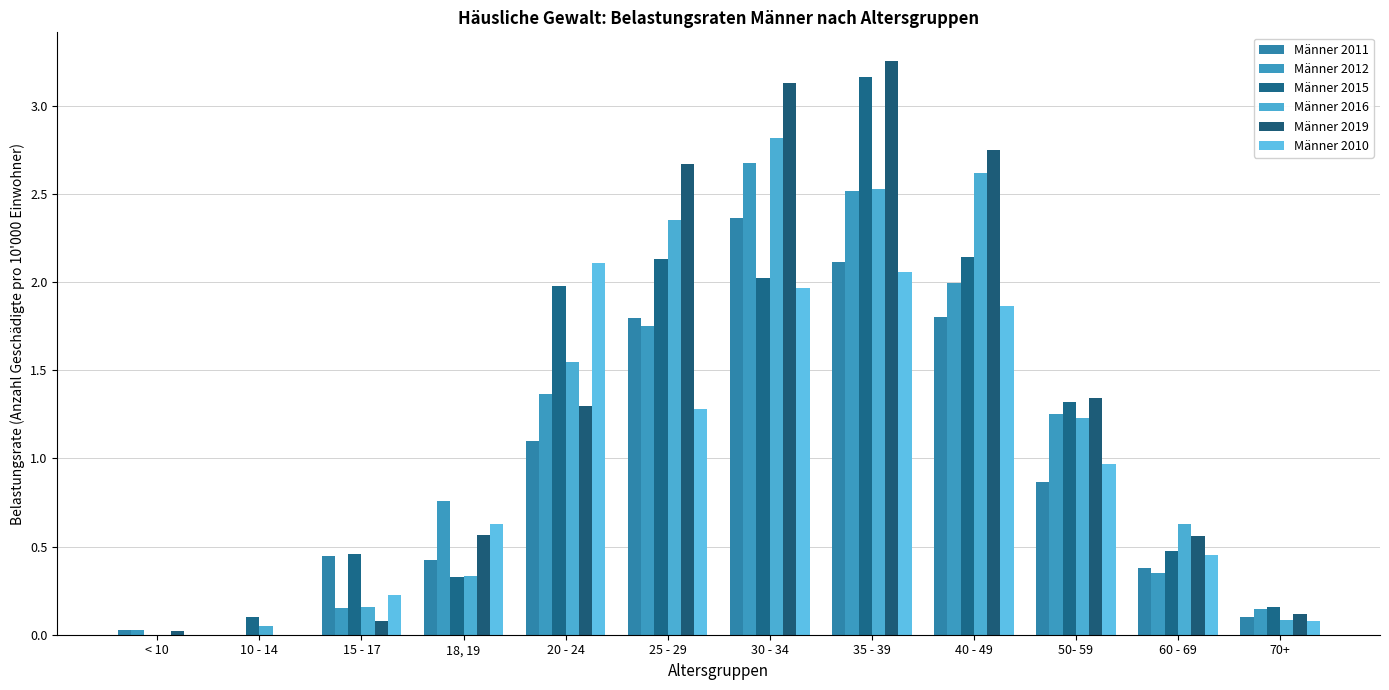

What is the value of the Männer 2010 bar at the 11th from the left?

0.5